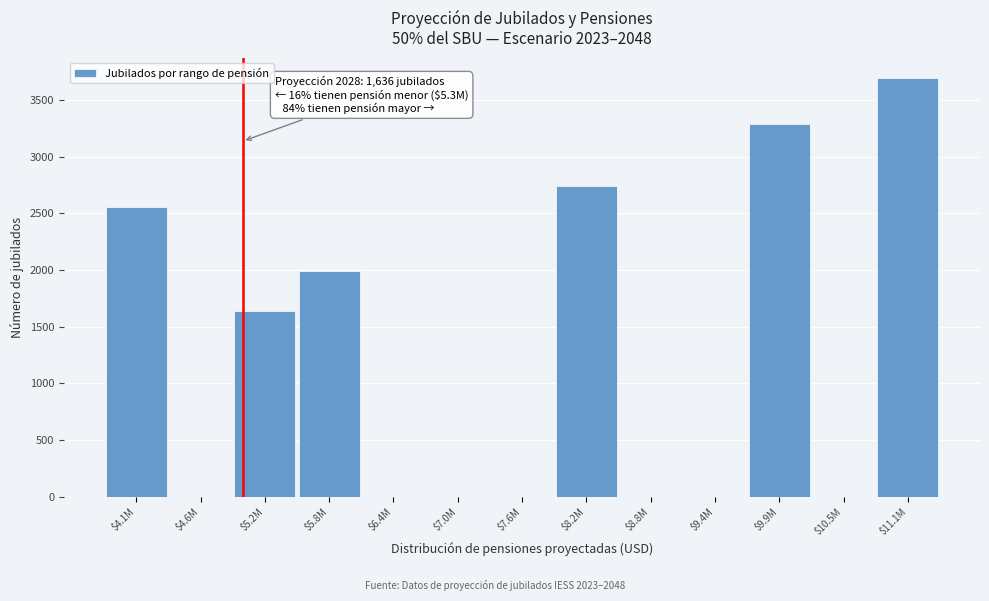

What is the greatest value displayed?

3691